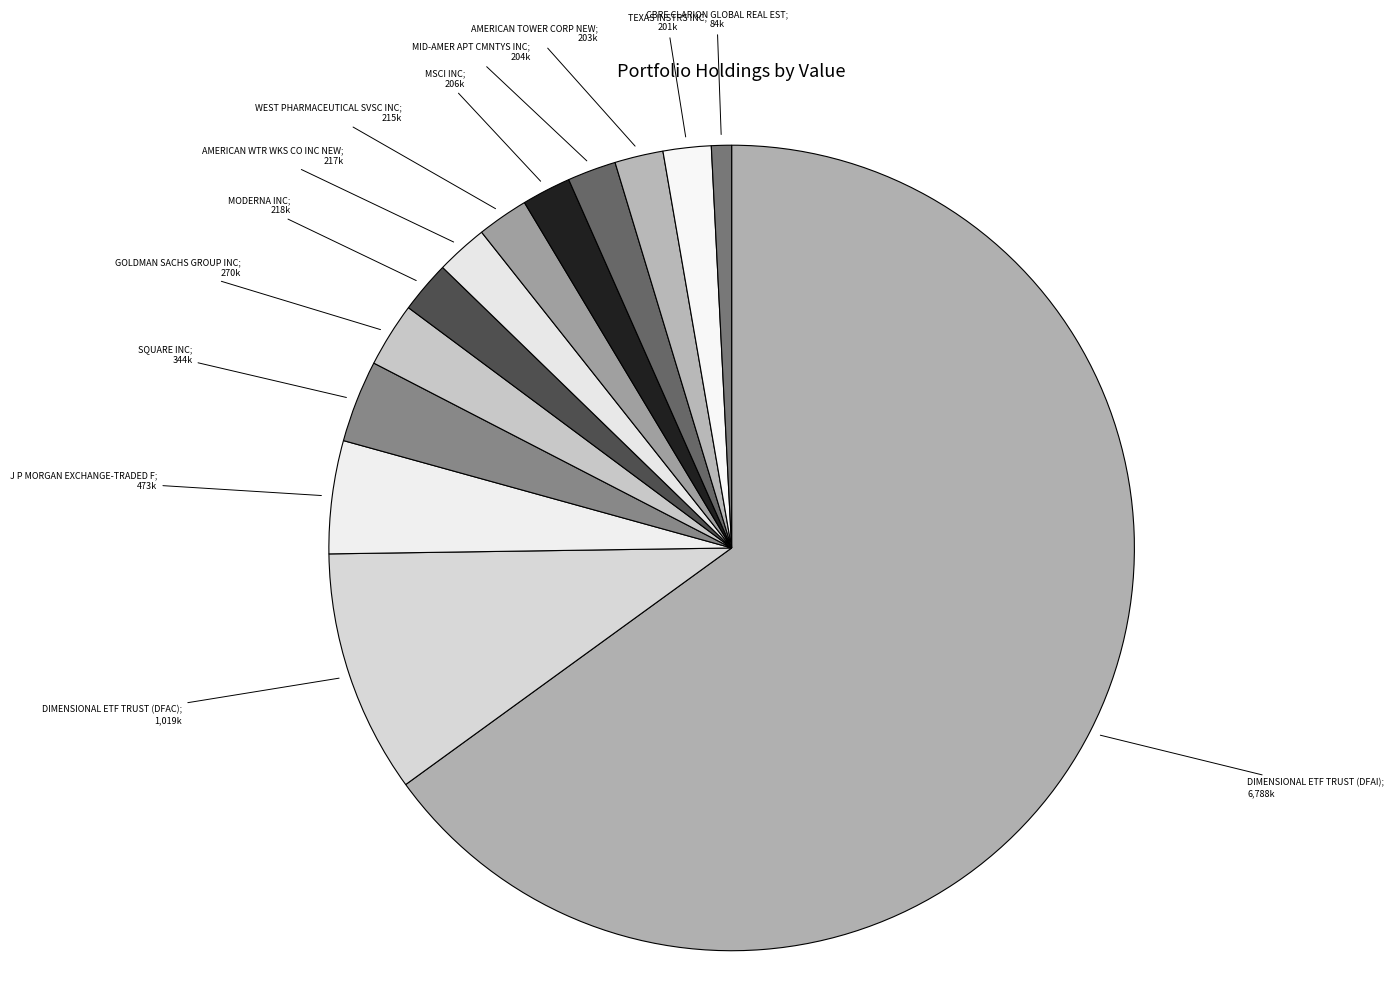

How many slices are in this pie chart?

13